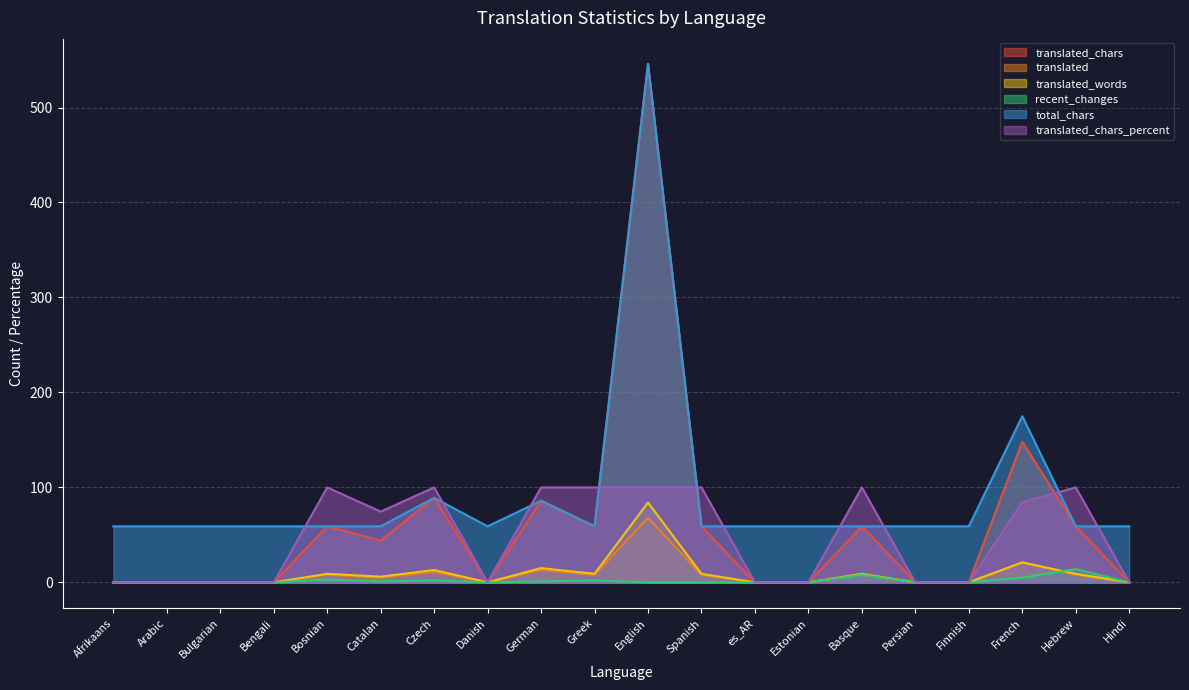

In translated_chars, how many points are lower than both neighbors (excluding endpoints)?

3